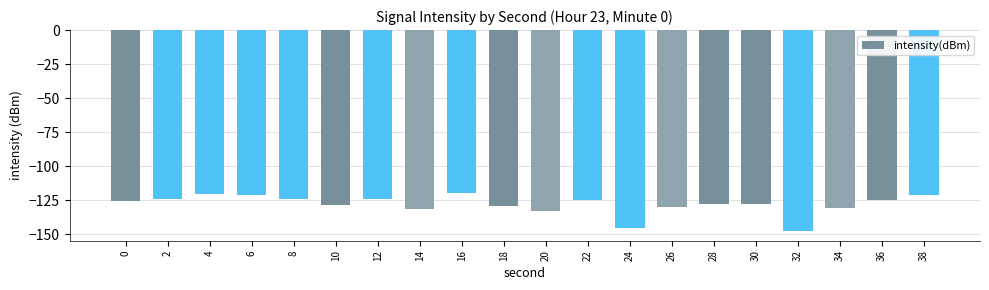

At which label is the value closest to -133?

20